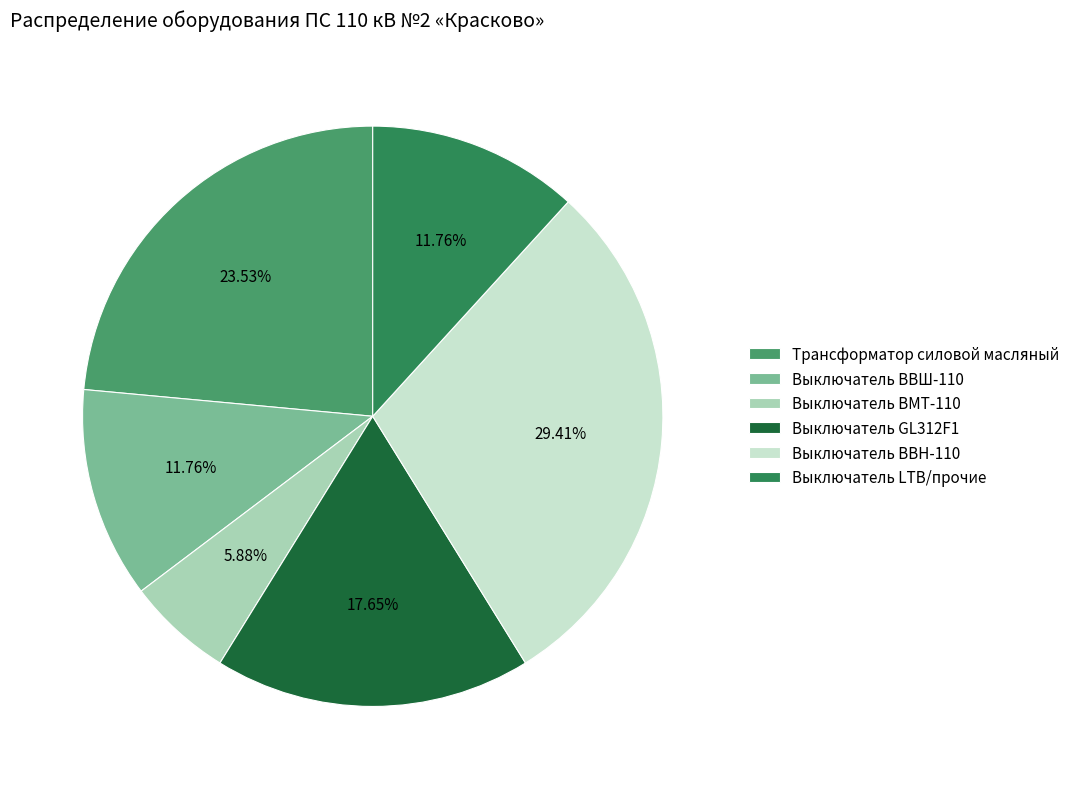

How many slices are in this pie chart?

6